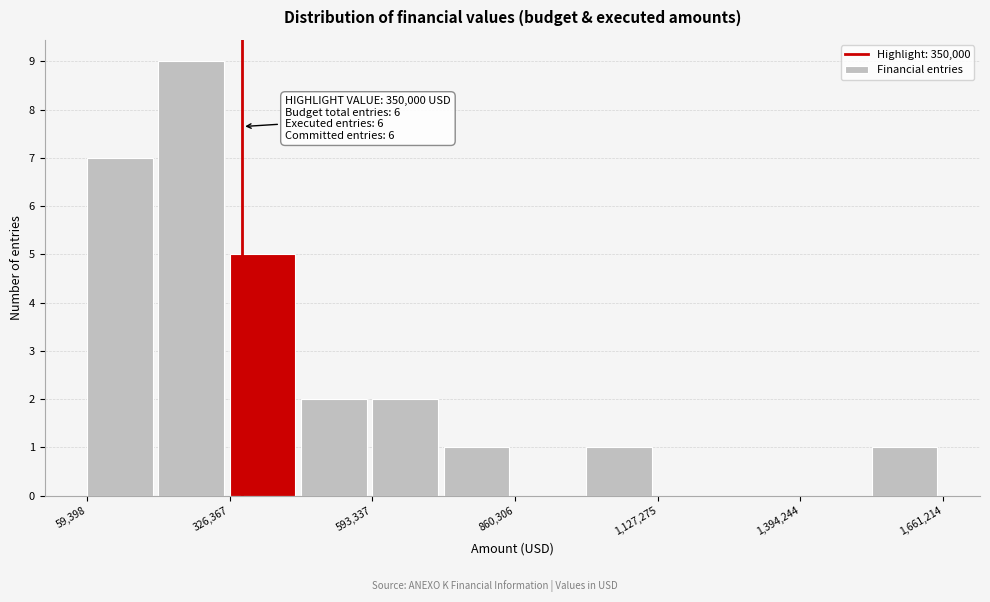

Around what value on the x-axis is the tallest bar? Give the approximate position of its centre, as read against the axis.

250000